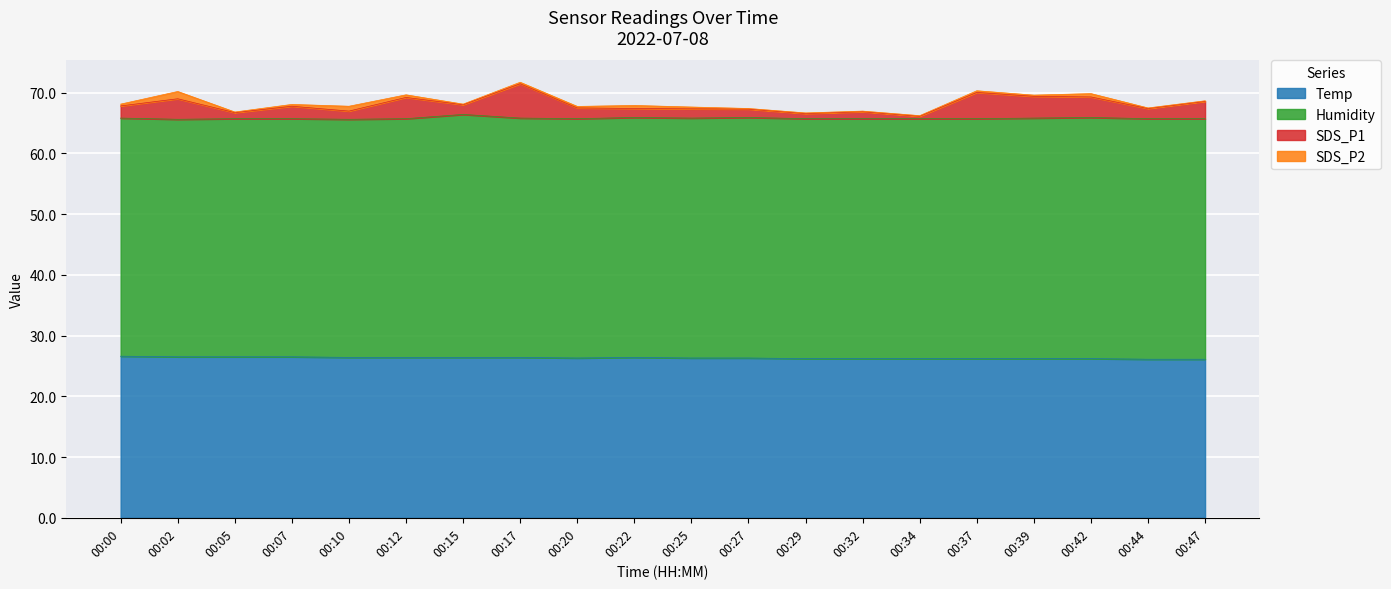

What is the difference between the second highest and minimum values in the Temp series?

0.4